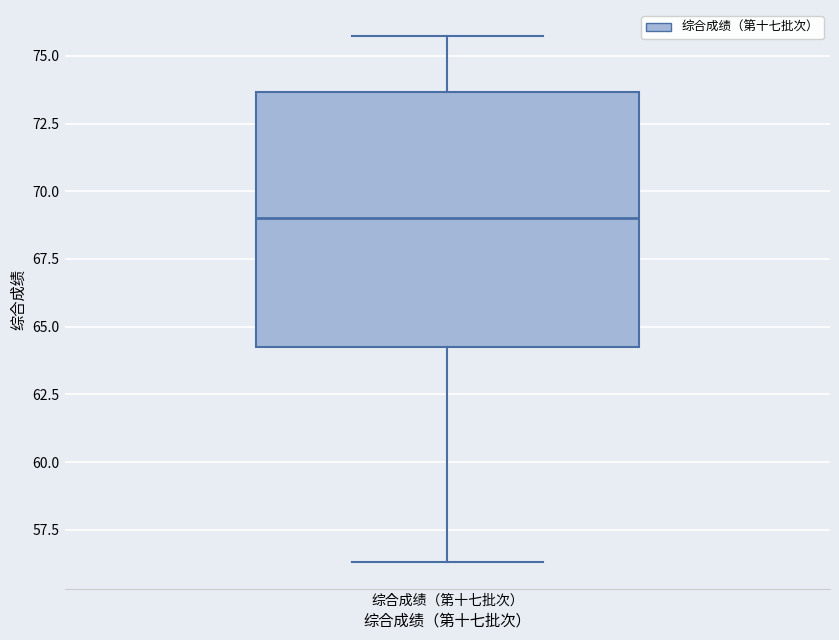

Transcribe this box plot: give where the median line is, the range the box spans, and where the two whiskers end, as read against the y-axis. The values are not printed on the chart, so give them approximately, as read against the axis.

median 69.0, box 64.5 to 73.5, whiskers 56.5 to 75.5